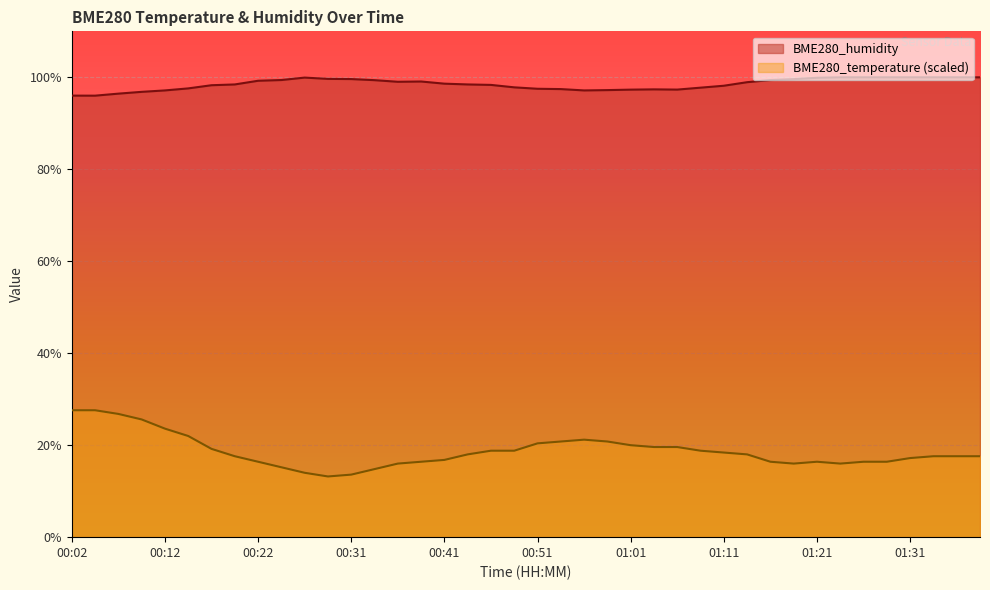

What is the average value of the BME280_humidity series?

98.5